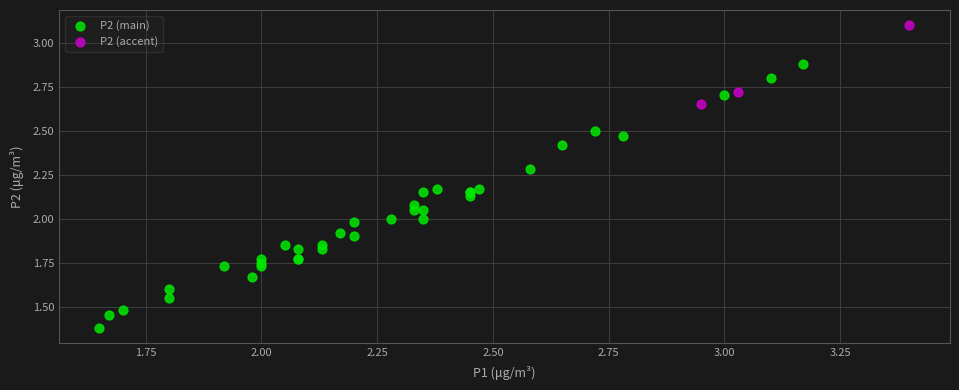

Which series has the largest Y range (max minus min)?

P2 (main)